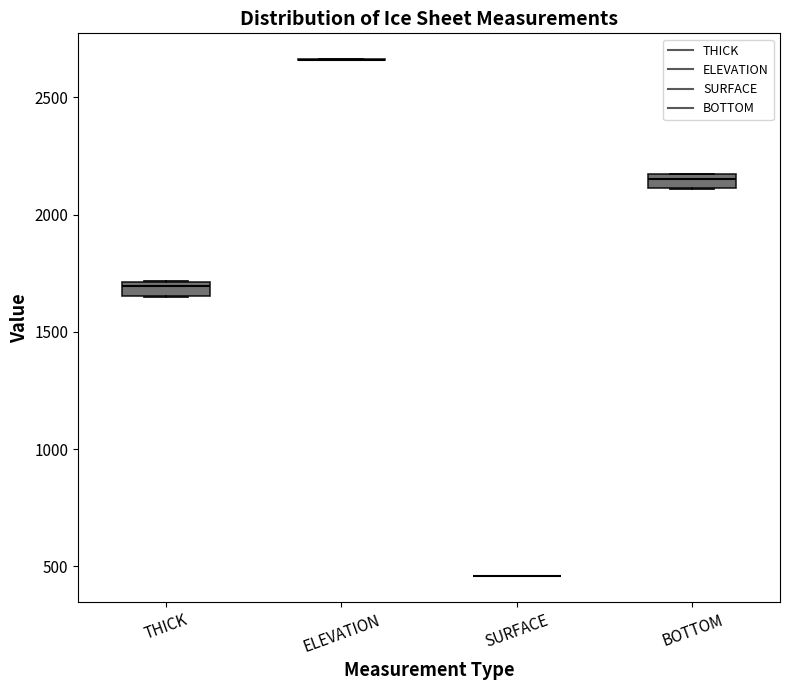

Where is the lower edge of the box for THICK on the y-axis? The values are not printed on the chart, so give them approximately, as read against the axis.

1650